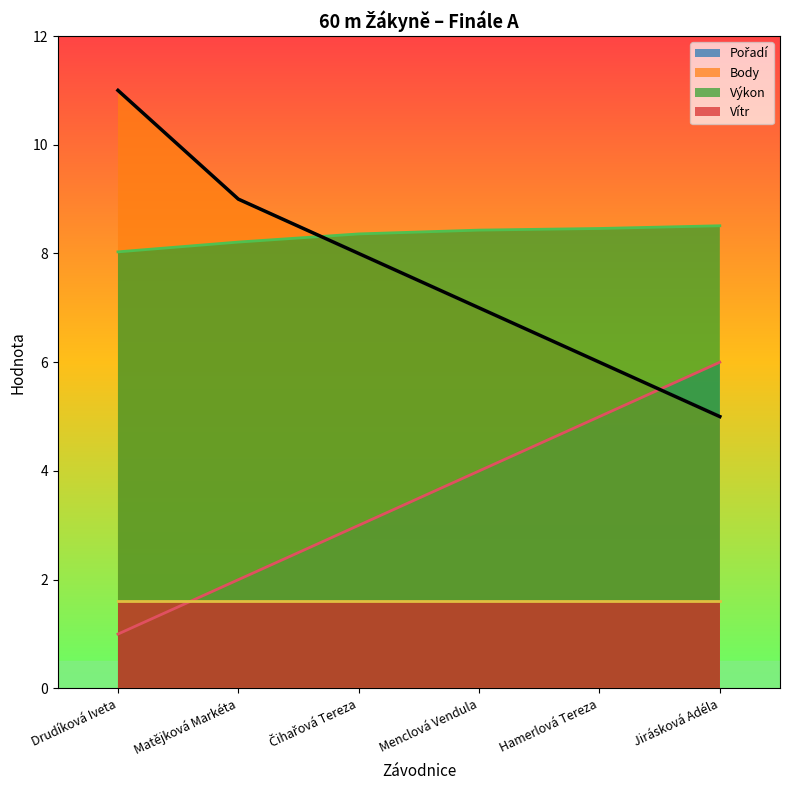

True or false: Pořadí has more than 2 interior local peaks.

False